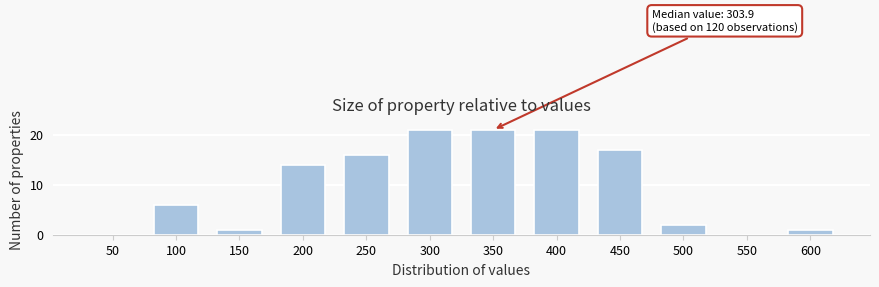

Reading right to left, what are all the values shown in this chart?

600=1	550=0	500=2	450=17	400=21	350=21	300=21	250=16	200=14	150=1	100=6	50=0